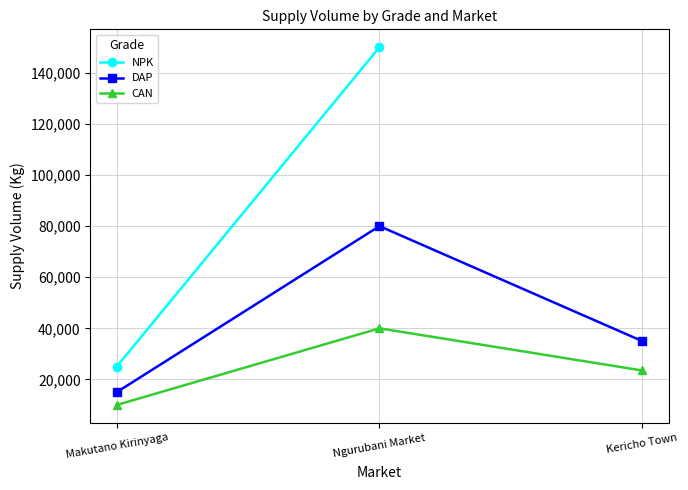

Is it true that CAN equals 8192 at Kericho Town?

False